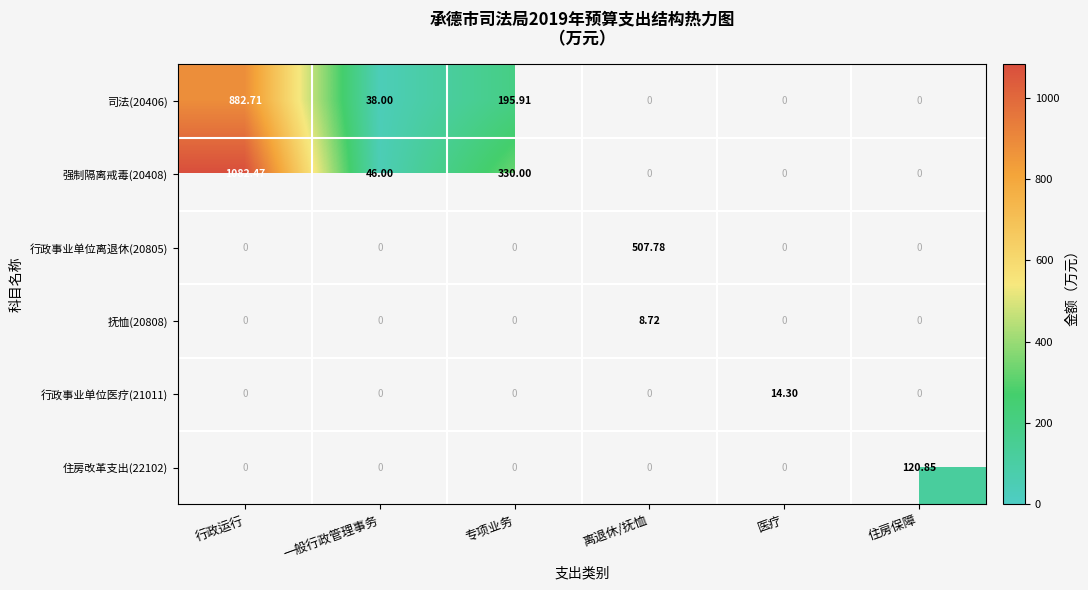

Which series has the widest spread of values?

强制隔离戒毒(20408)